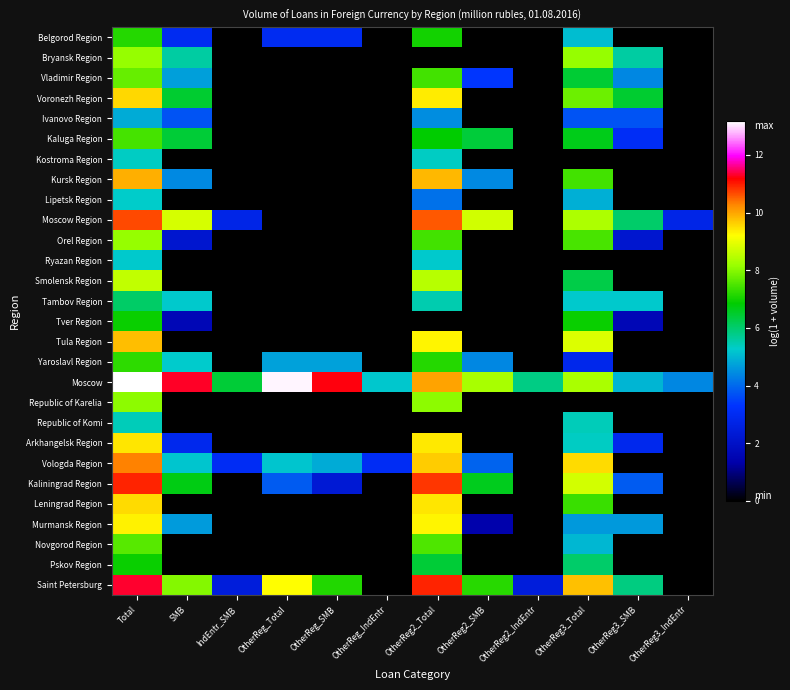

How many distinct data groups are displayed?

28